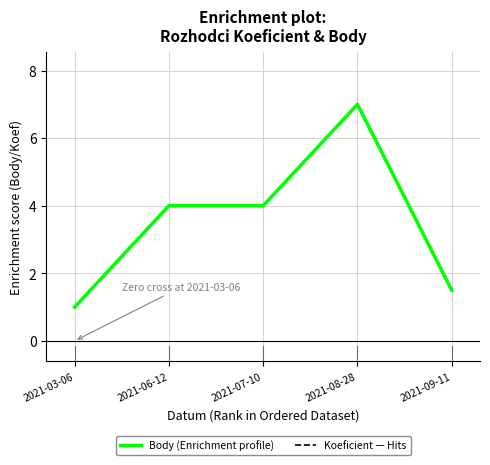

What is the total value across all series at 2021-08-28?

14.0